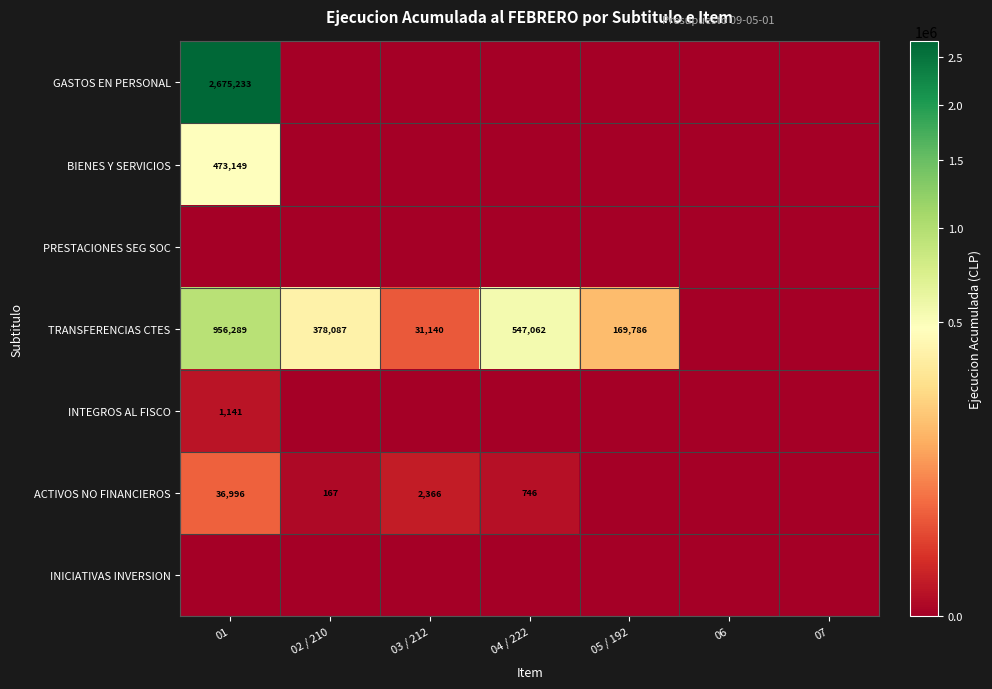

At how many categories does at least one series exceed 722962?

1